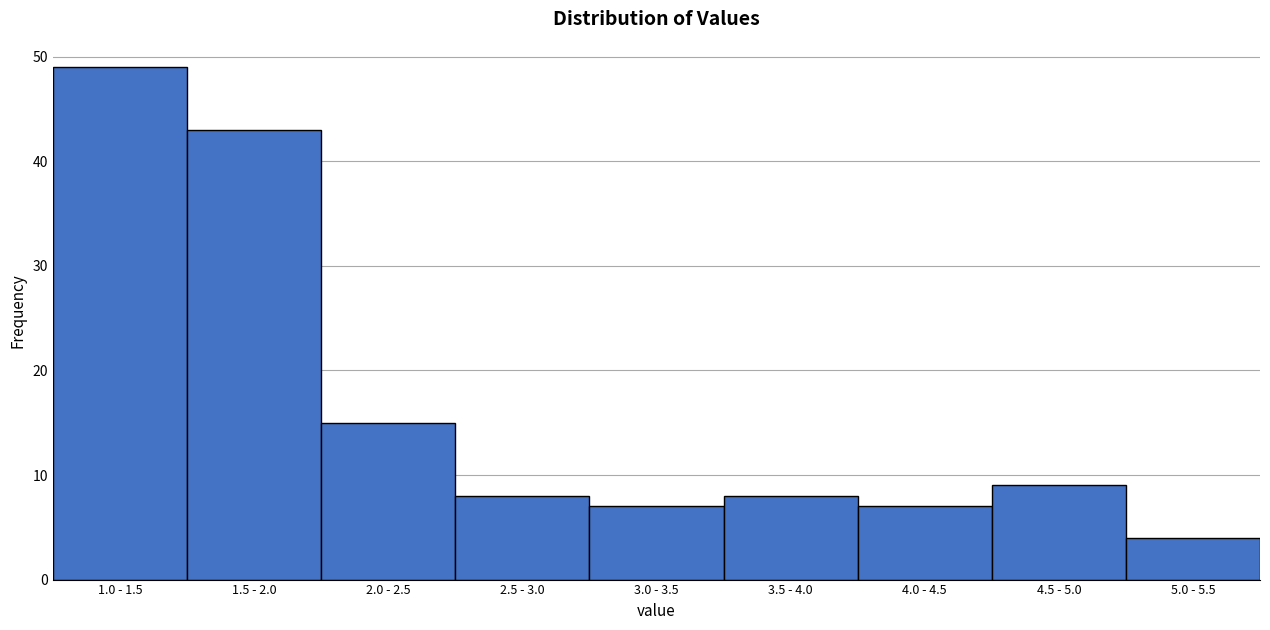

Reading right to left, transcribe all the data shown in this chart.

5.0 - 5.5=4	4.5 - 5.0=9	4.0 - 4.5=7	3.5 - 4.0=8	3.0 - 3.5=7	2.5 - 3.0=8	2.0 - 2.5=15	1.5 - 2.0=43	1.0 - 1.5=49